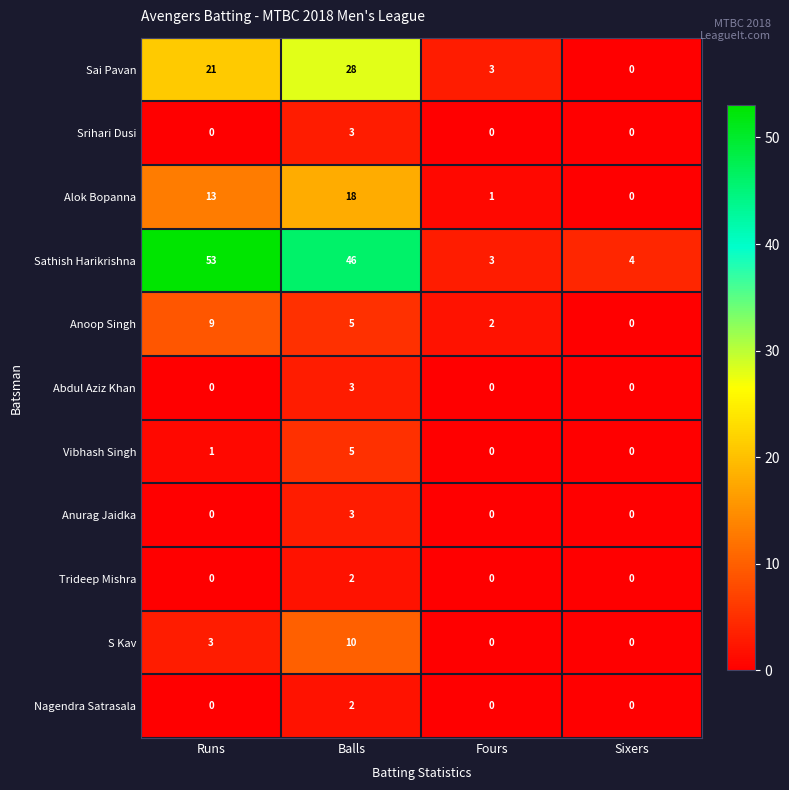

What is the sum of the Sathish Harikrishna values at Fours and Balls?

49